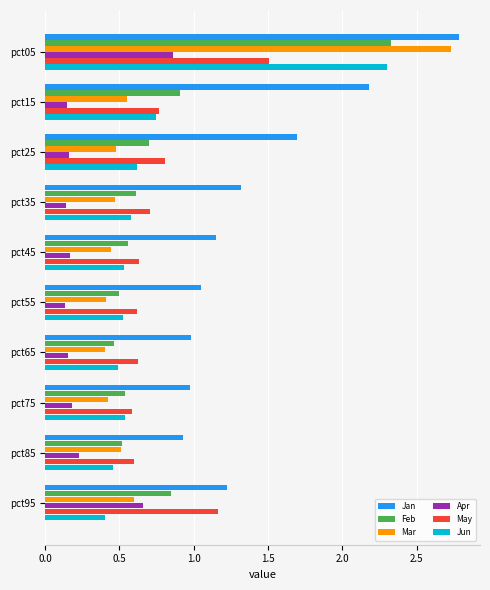

What is the sum of all May values?

8.0